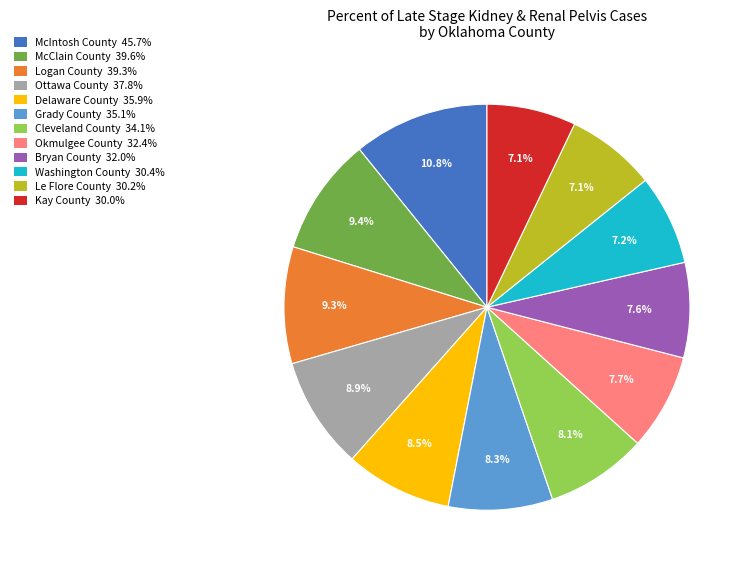

How much of the chart is everything except Washington County?

92.8%